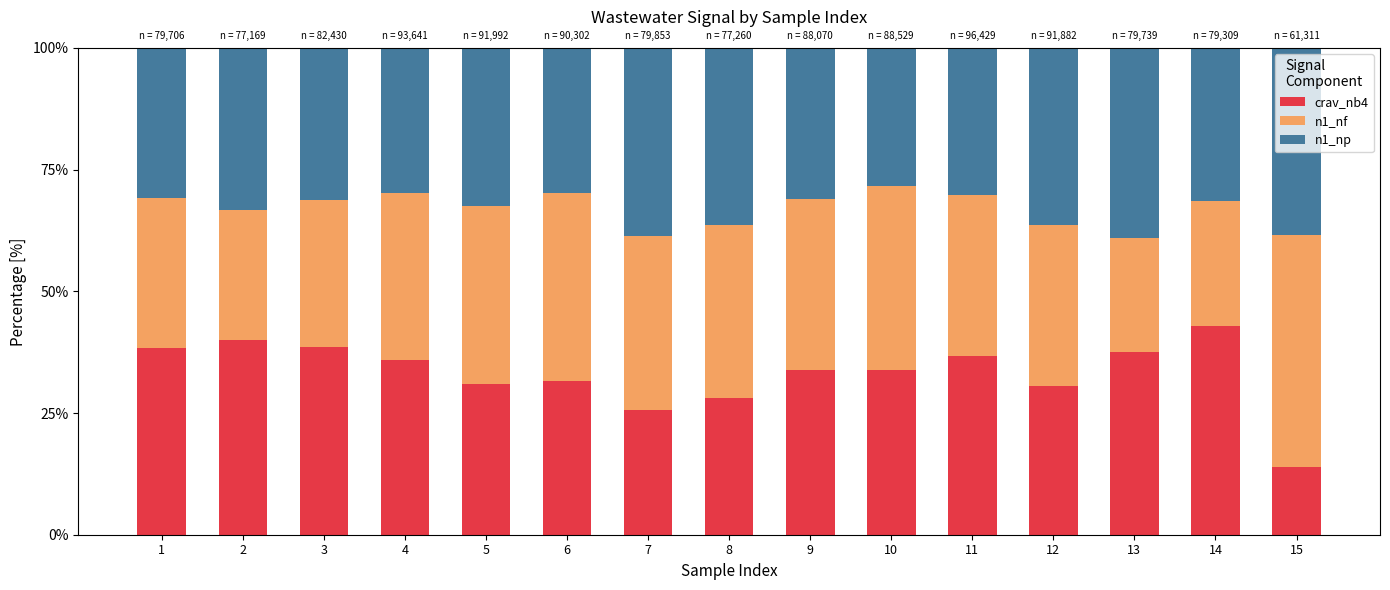

How many data points in crav_nb4 are above 33?

9